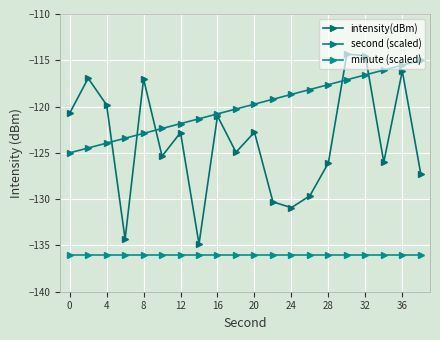

Is this an area chart (filled region under the line)?

No